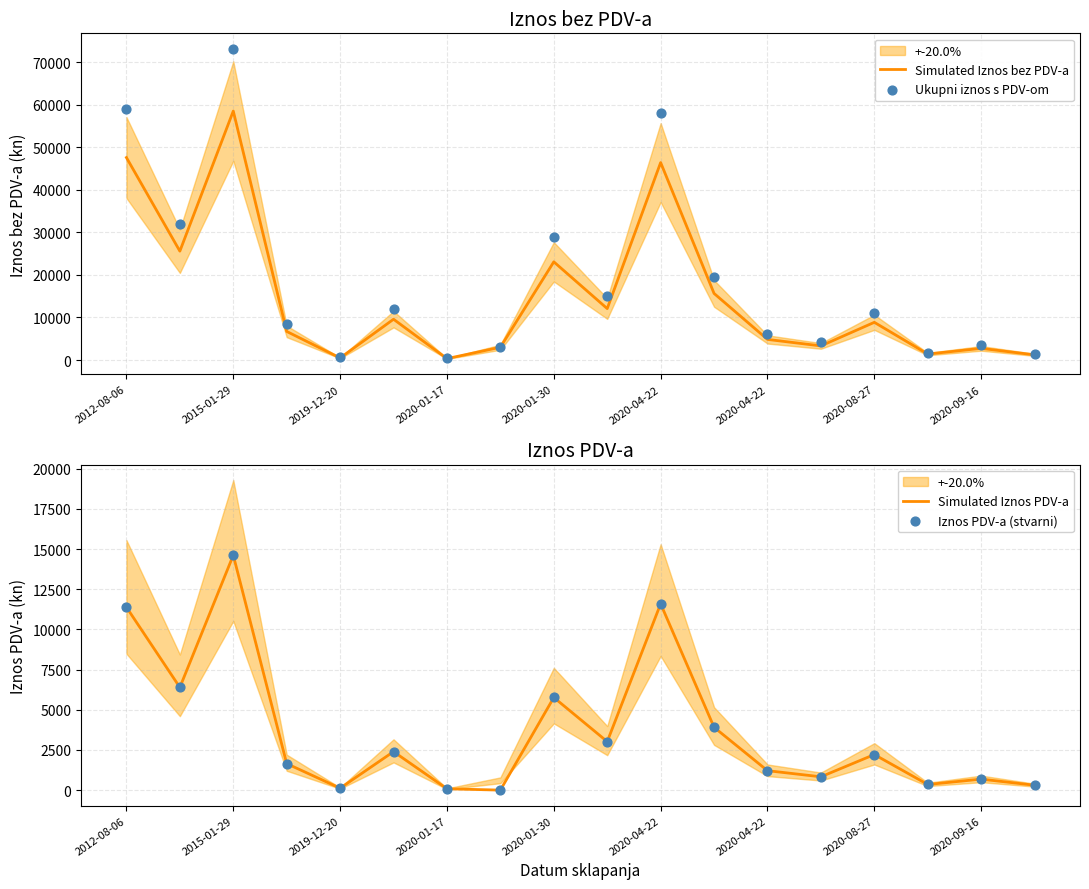

Which series has the widest spread of Y values?

Ukupni iznos s PDV-om